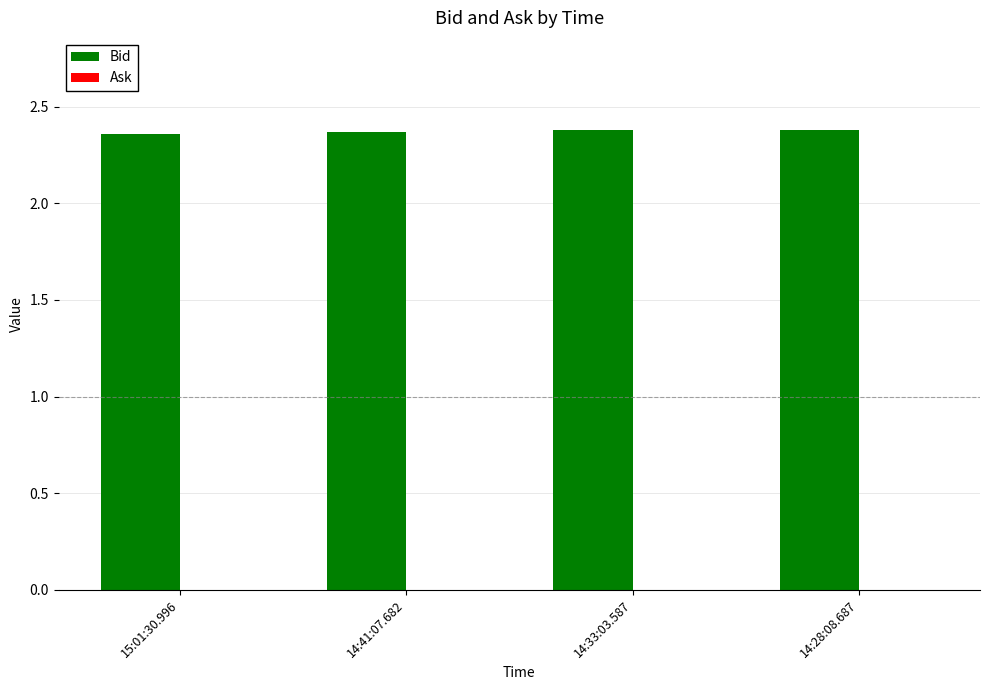

What position from the left is 15:01:30.996?

1